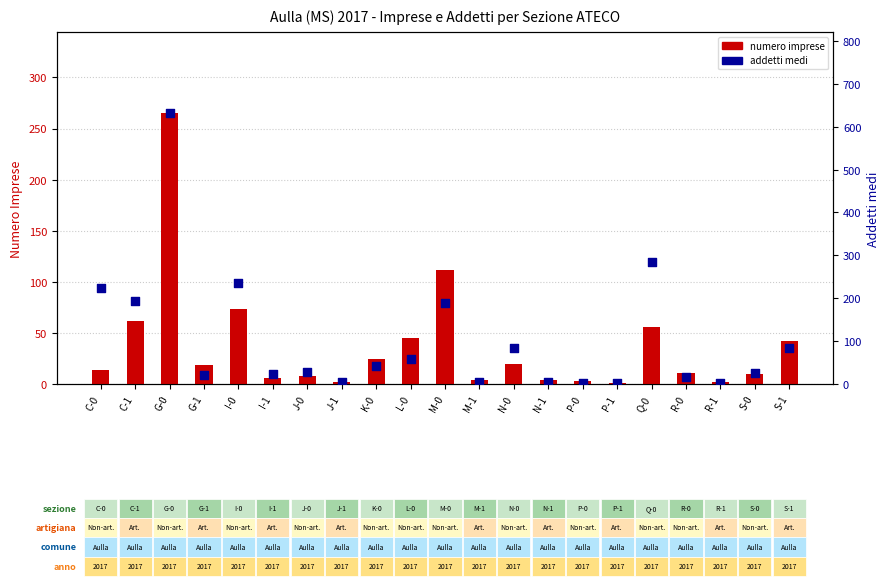

Which series has the largest total across all categories?

addetti medi